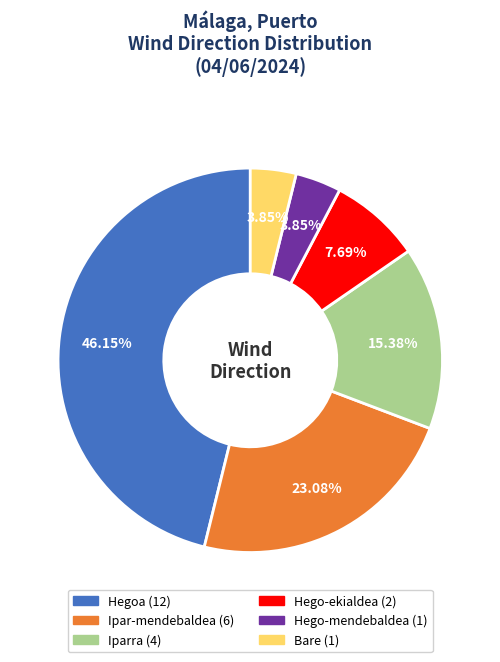

To the nearest percent, what is the combined percentage of Bare and Hegoa?

50%